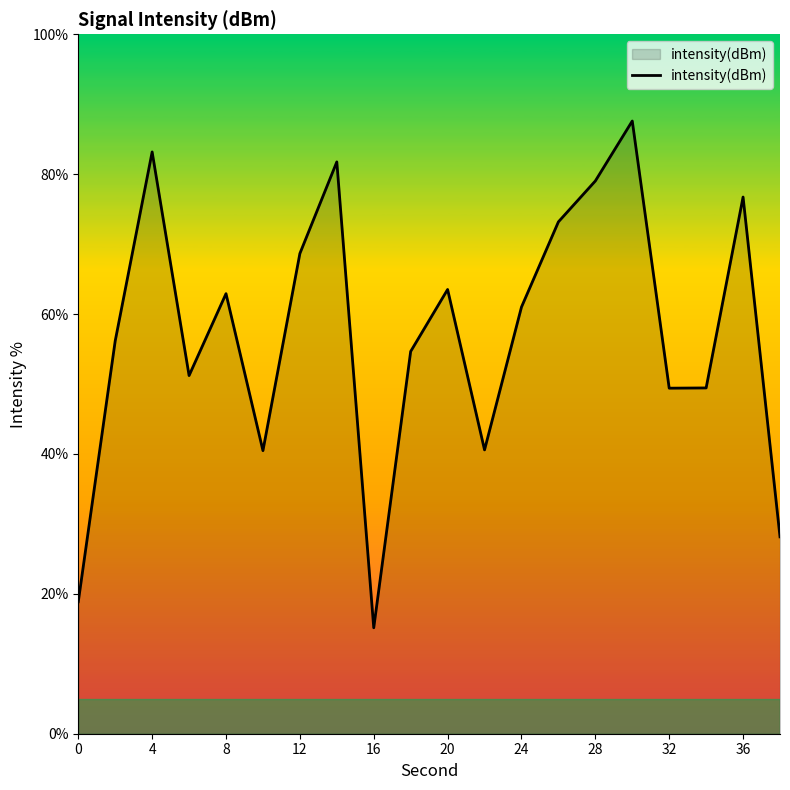

What is the smallest value displayed?

15.1